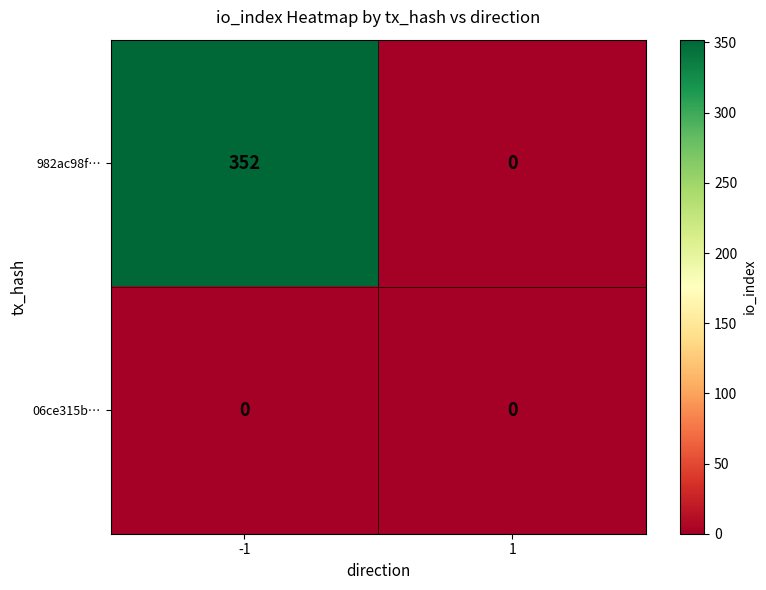

Which series changed the most between -1 and 1?

982ac98f…